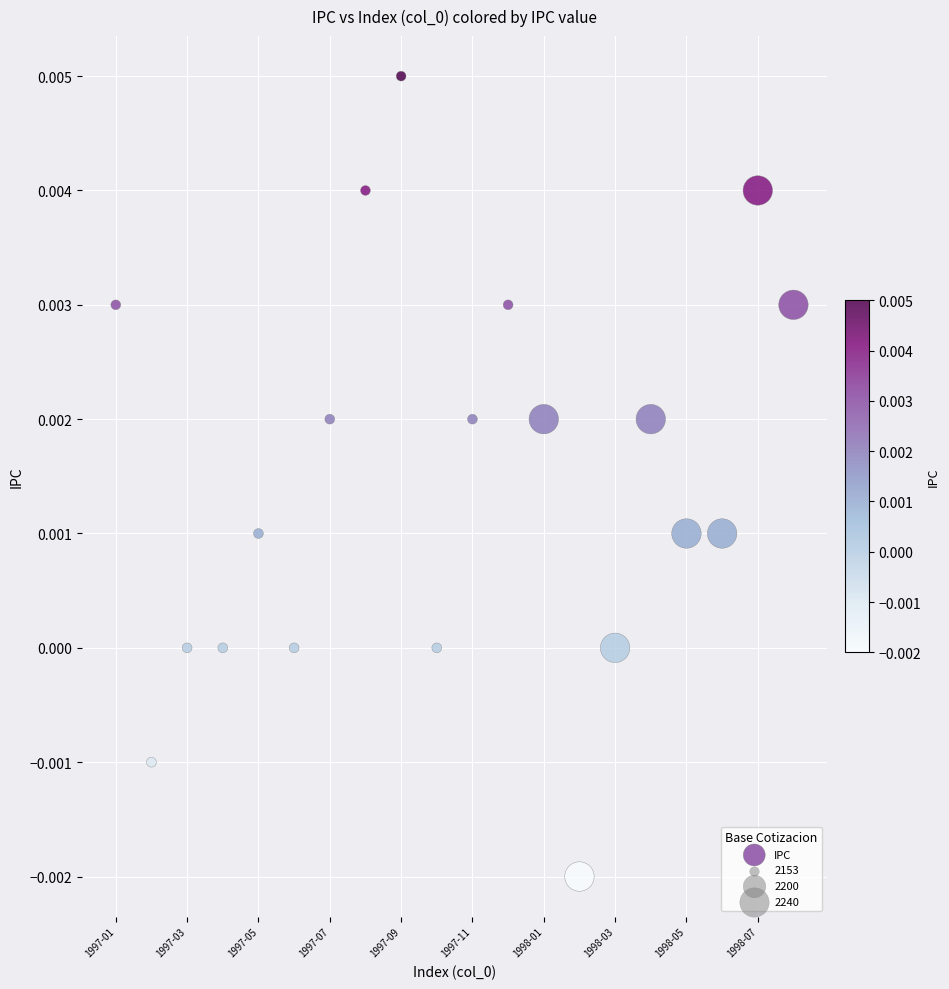

What is the range of X values (max minus min)?

19.0